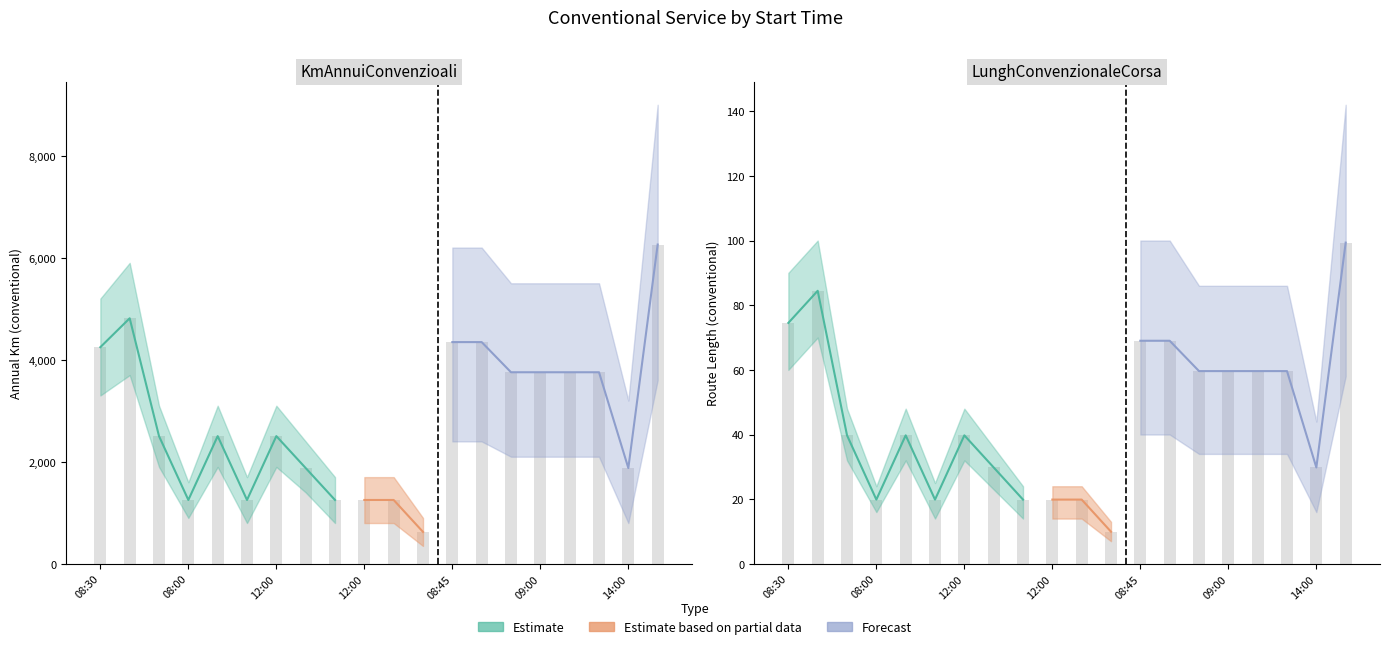

How many categories are shown in the chart?

20